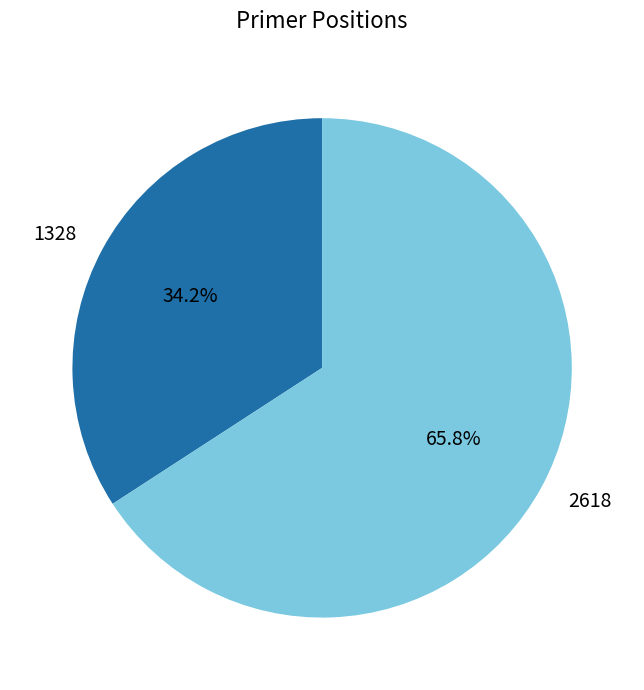

Do 2618 and 1328 together represent more than half of the pie?

Yes